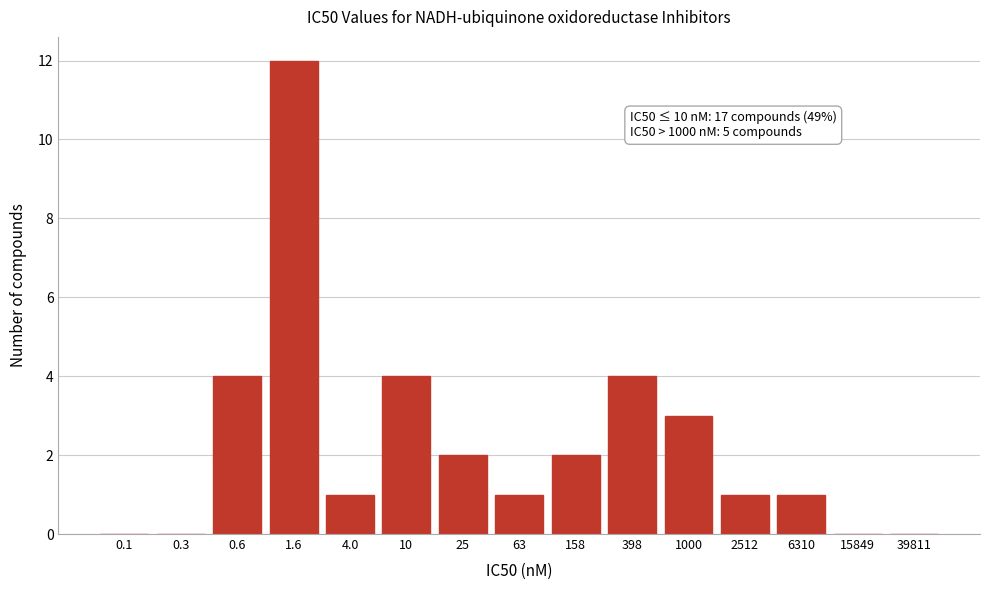

Reading left to right, transcribe all the data shown in this chart.

0.1=0	0.3=0	0.6=4	1.6=12	4.0=1	10=4	25=2	63=1	158=2	398=4	1000=3	2512=1	6310=1	15849=0	39811=0